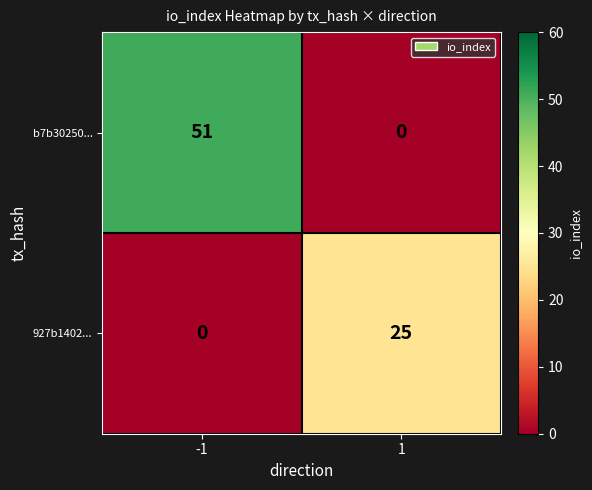

Rank the series by their average value, from lowest to highest.

927b1402..., b7b30250...